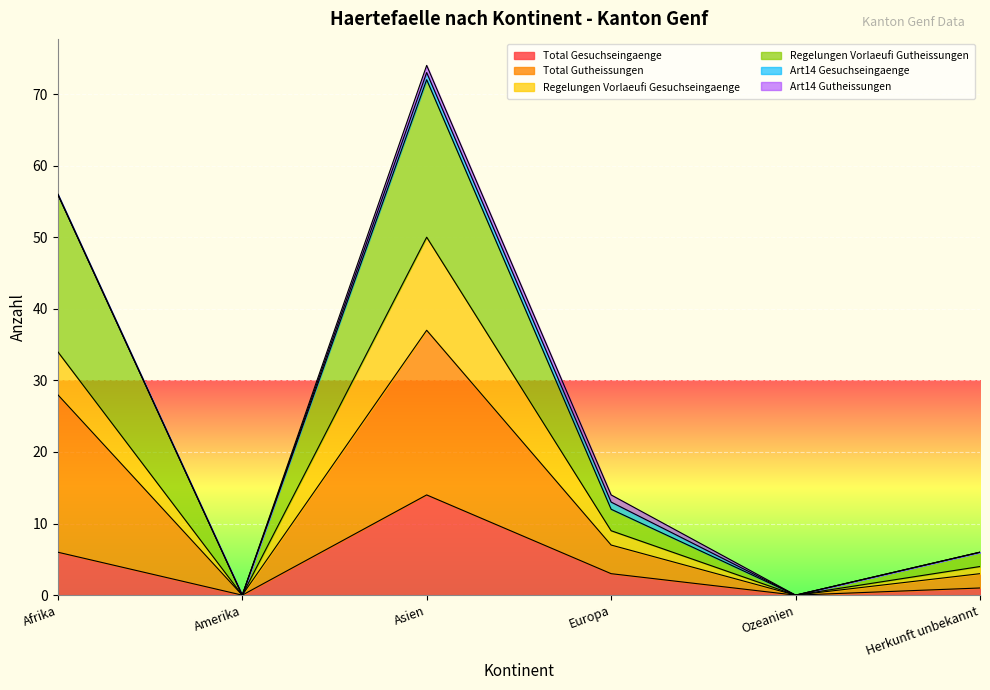

At which label is Total Gesuchseingaenge closest to 7?

Afrika